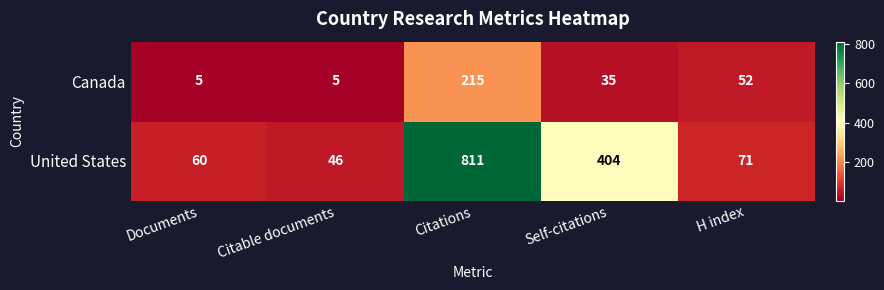

What is the total value across all series at Self-citations?

439